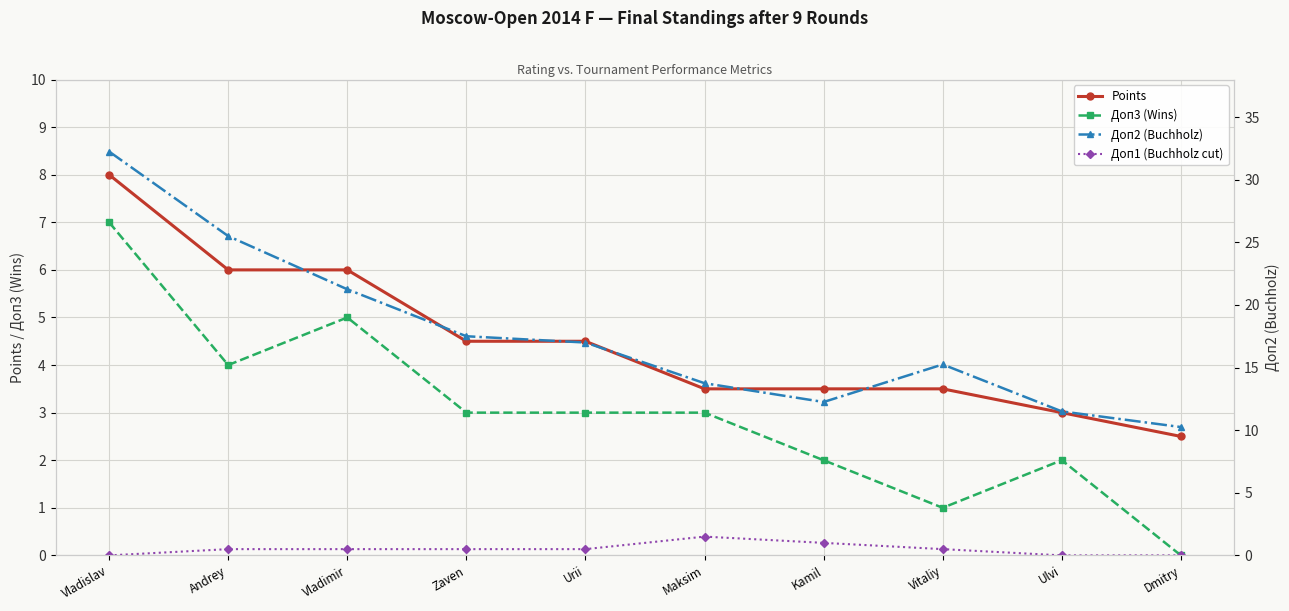

The Points series shows 6.0 at Vladimir. True or false?

True